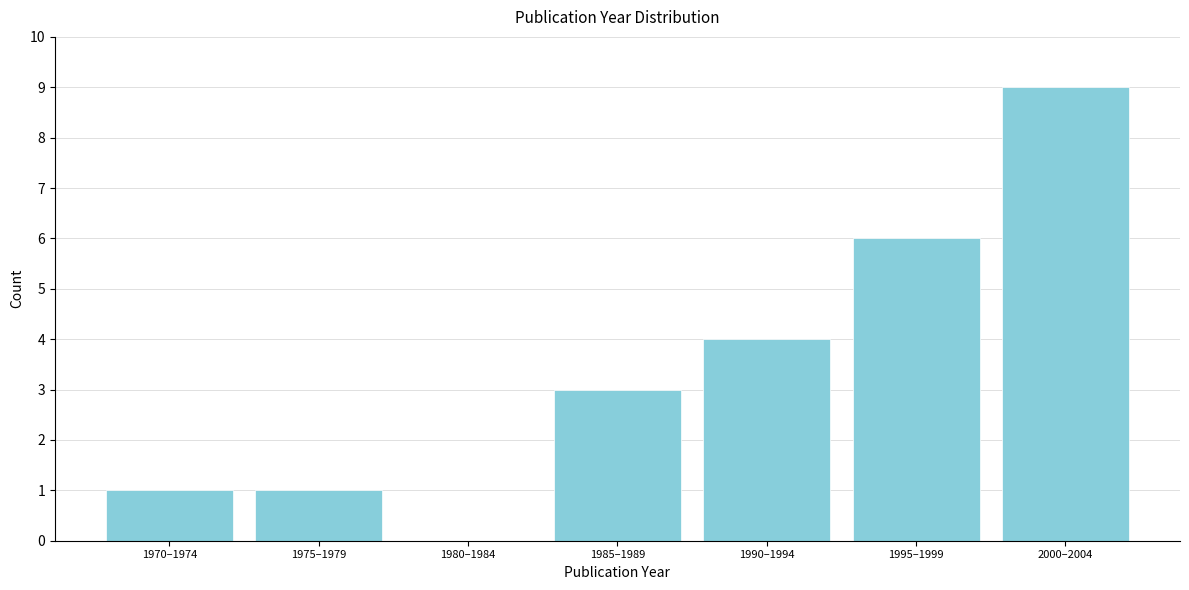

Reading left to right, extract all data points from this chart.

1970–1974=1	1975–1979=1	1980–1984=0	1985–1989=3	1990–1994=4	1995–1999=6	2000–2004=9